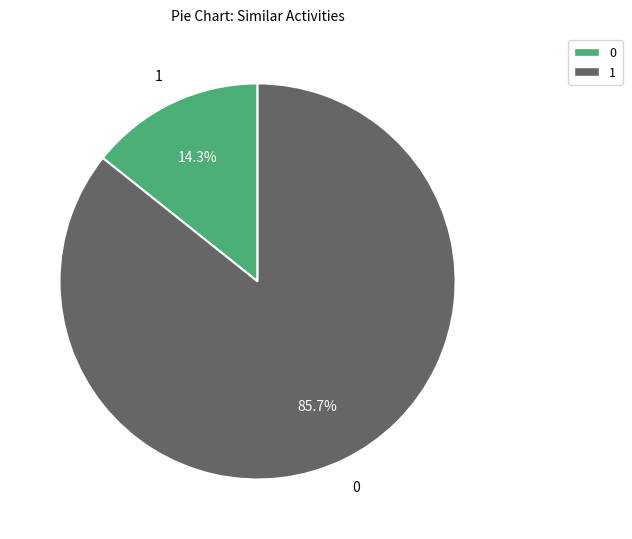

Does any single category account for the majority?

Yes